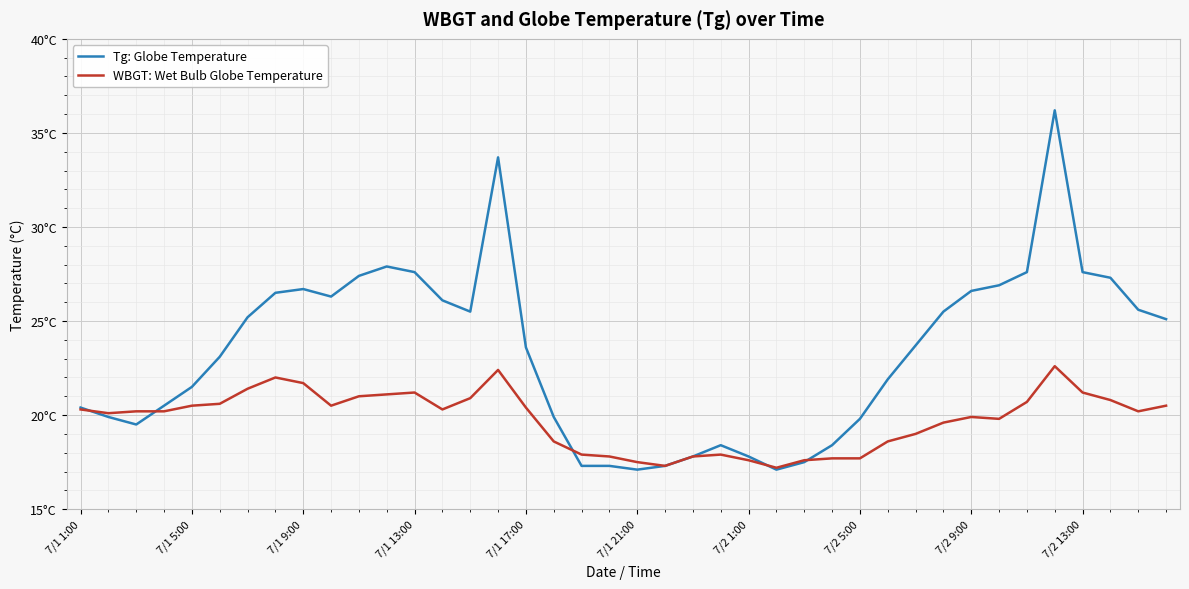

What are all the series names shown in the legend?

Tg: Globe Temperature, WBGT: Wet Bulb Globe Temperature